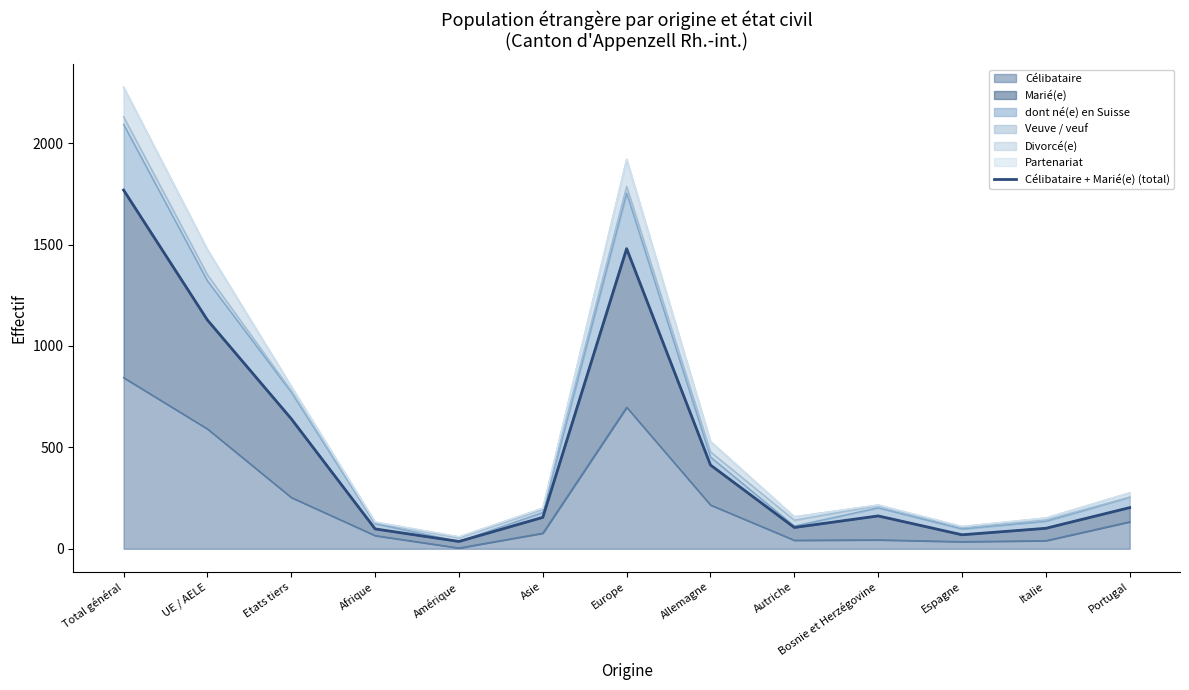

What is the sum of all values?

6360